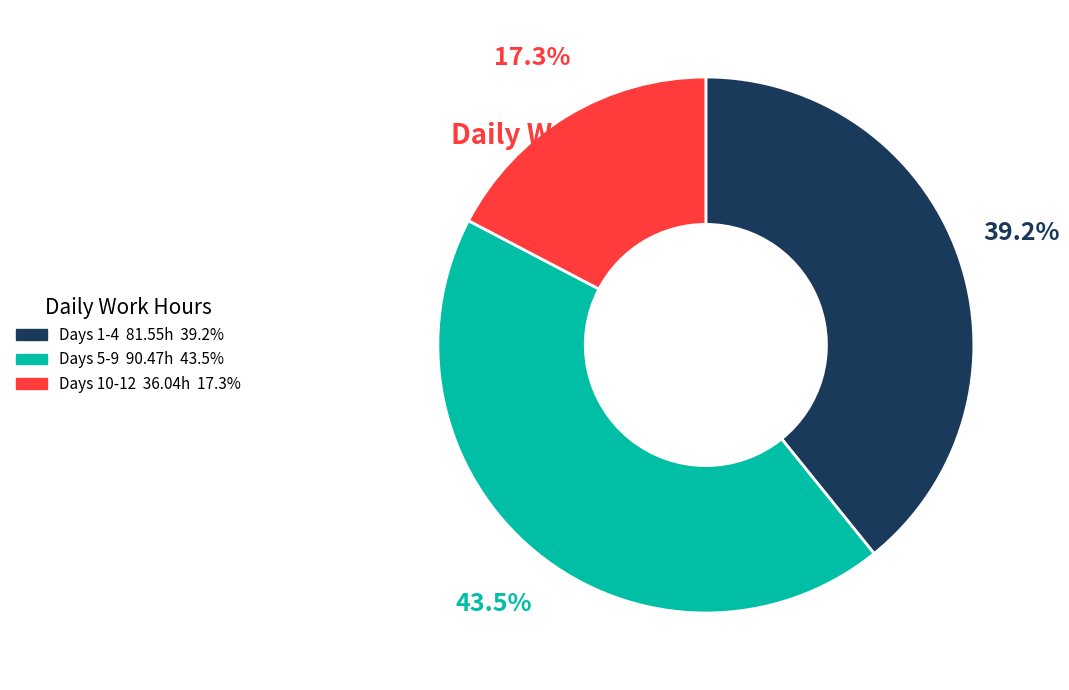

Is there a majority slice in this chart?

No